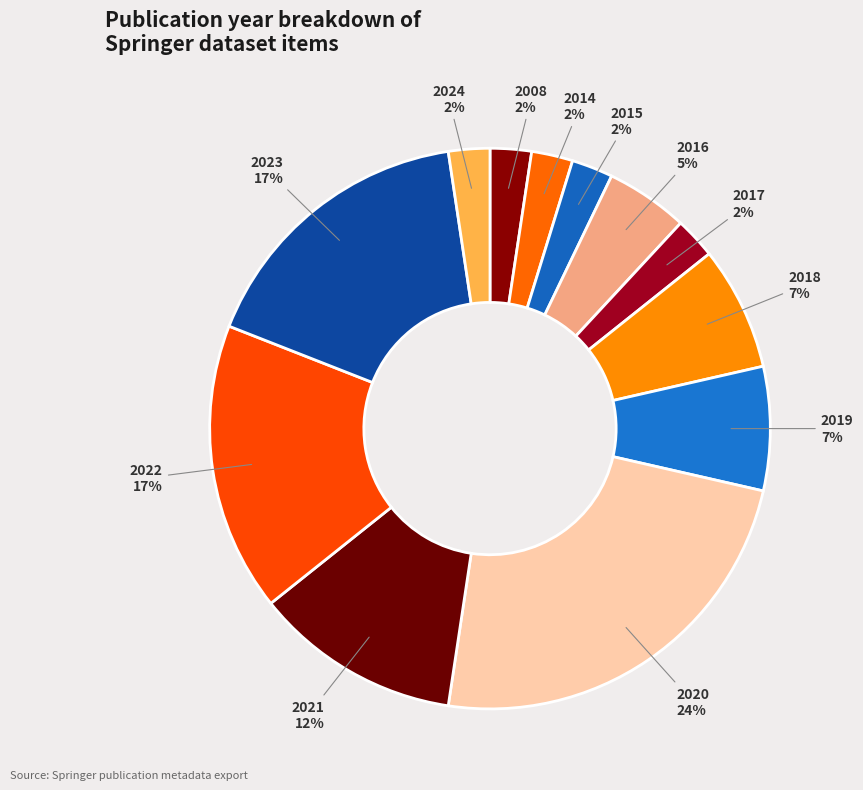

How many slices are in this pie chart?

12